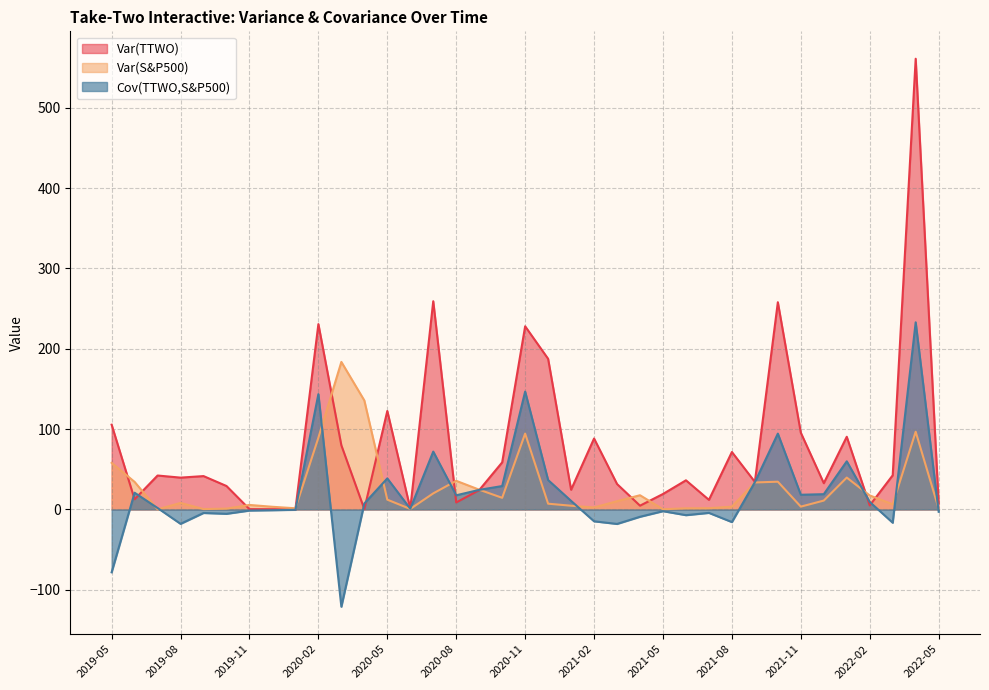

What is the label of the 35th point from the left?

2022-03